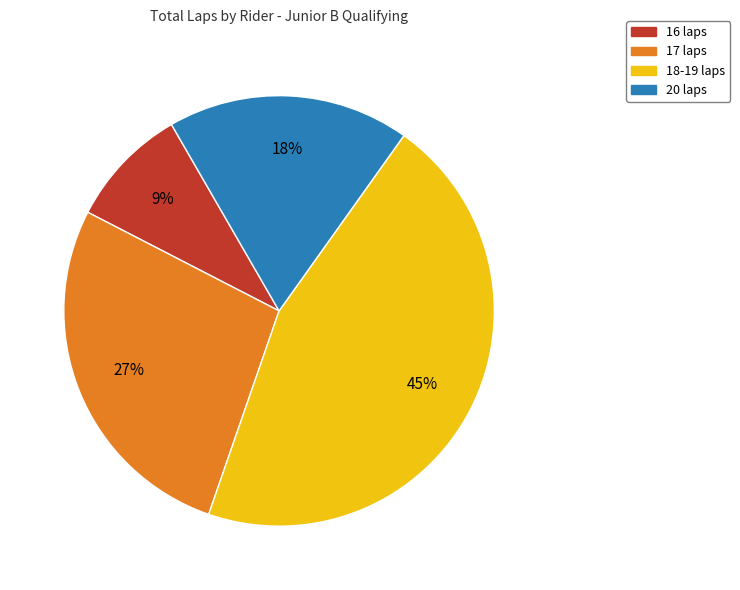

Rank the categories by value from highest to lowest.

18-19 laps, 17 laps, 20 laps, 16 laps